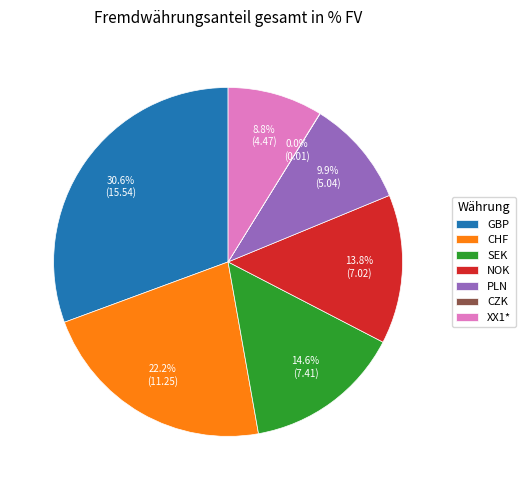

Combined, what portion of the pie is CHF and NOK?

36.0%